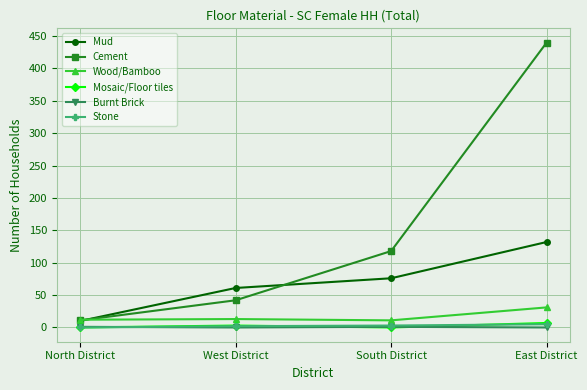

What is the highest value of the Wood/Bamboo series?

31